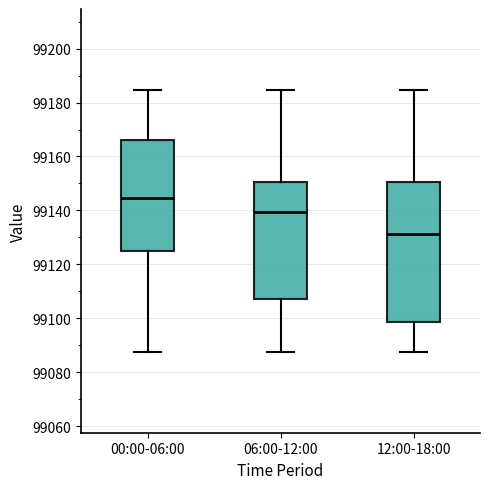

Comparing the boxes themselves (not the whiskers), which one is the tallest?

12:00-18:00